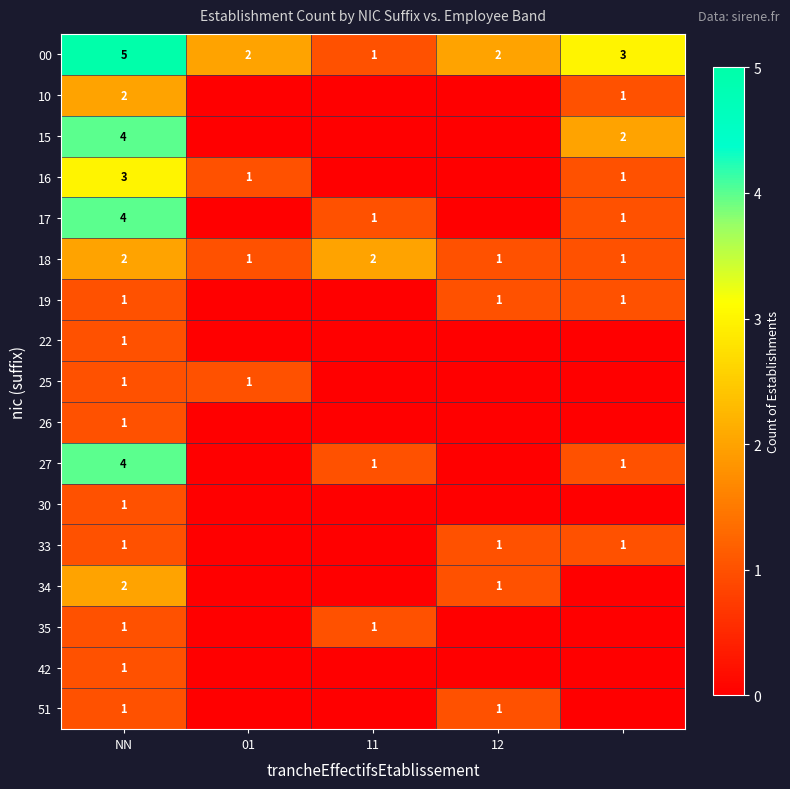

True or false: 15 has a value of 4 at NN.

True